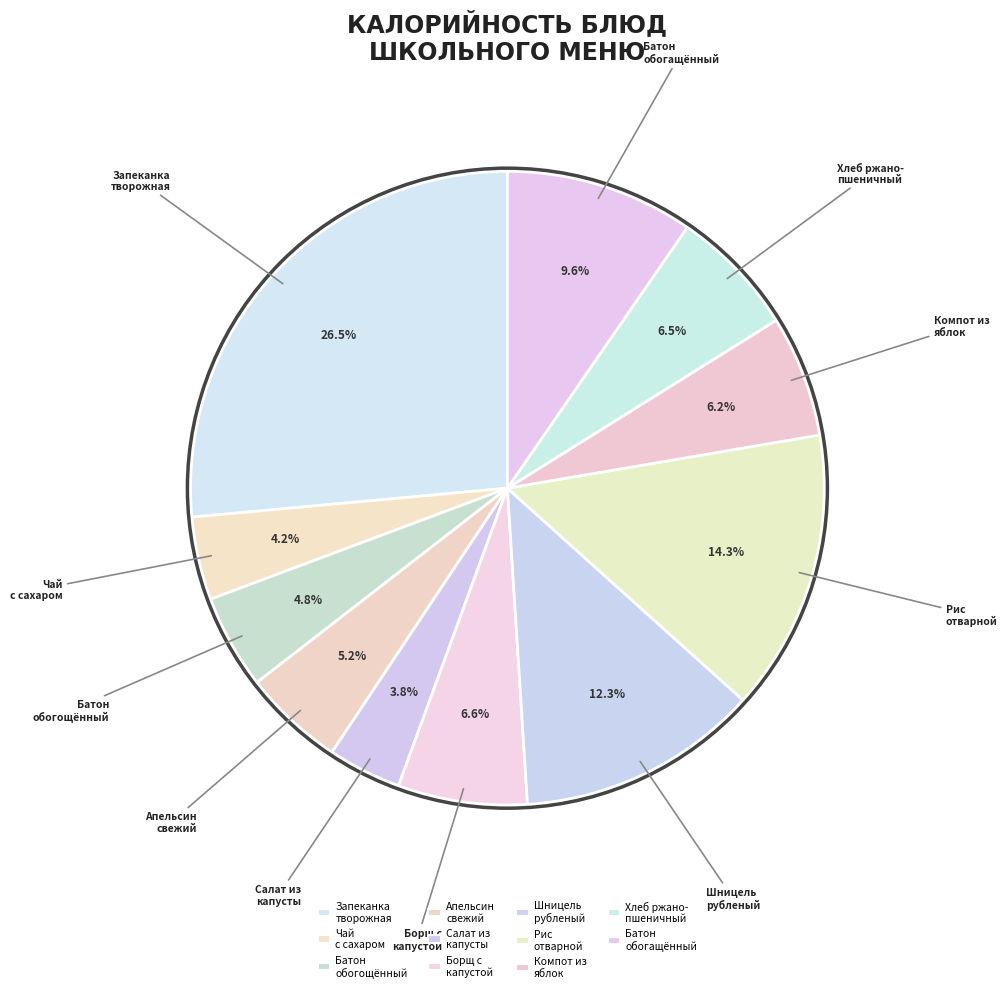

What portion of the pie excludes Запеканка творожная?

73.5%